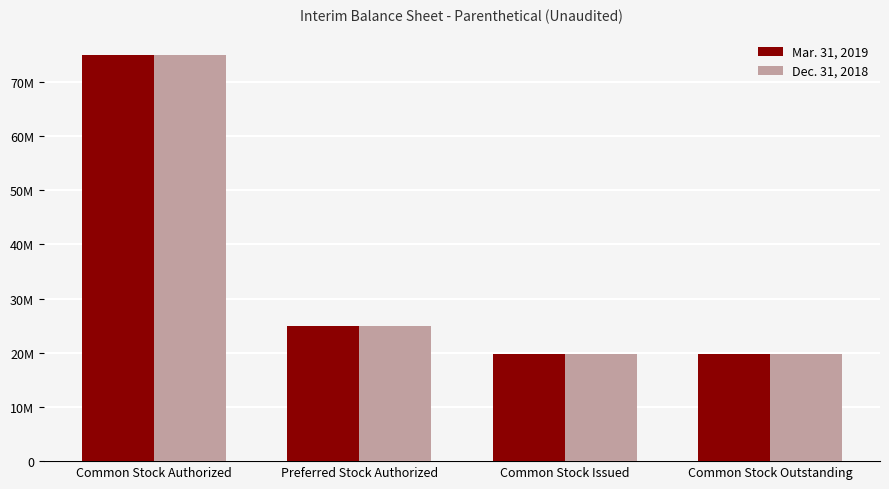

What are all the series names shown in the legend?

Mar. 31, 2019, Dec. 31, 2018